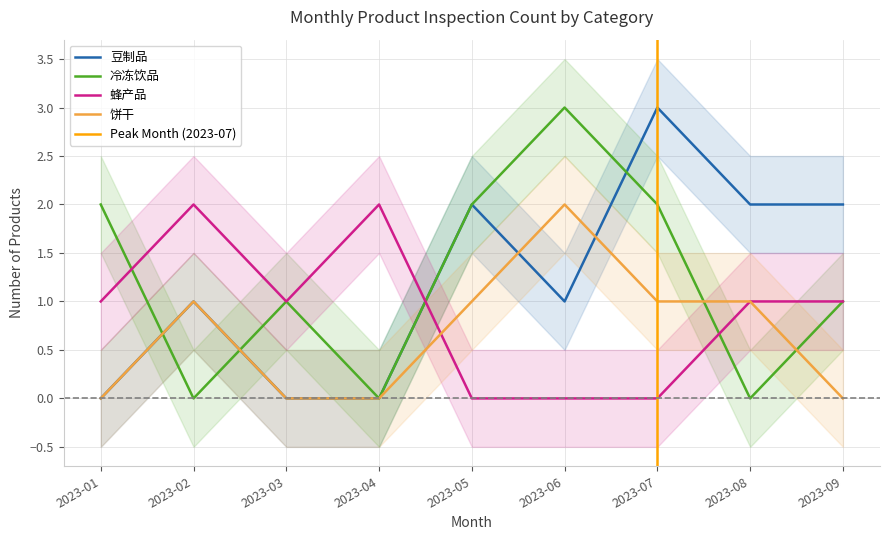

Where is the data nearest to the value 3?

豆制品